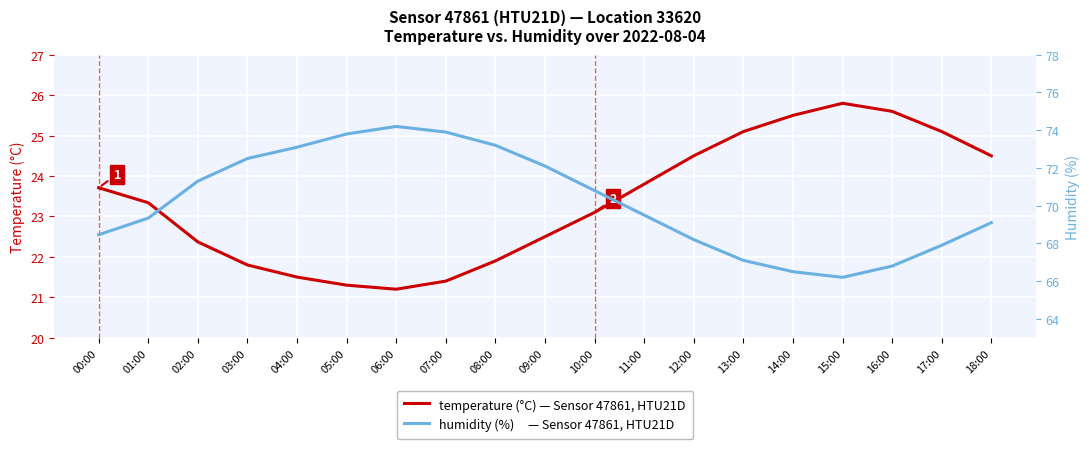

What is the spread (max minus min) of values at 13:00?

42.0